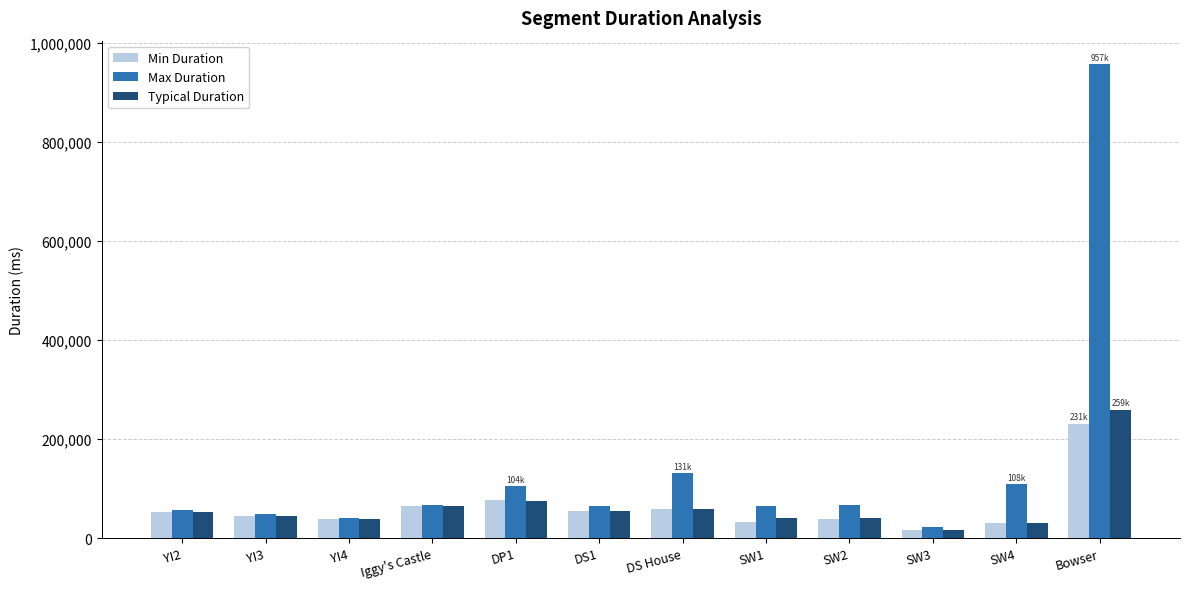

Which series has the widest spread of values?

Max Duration